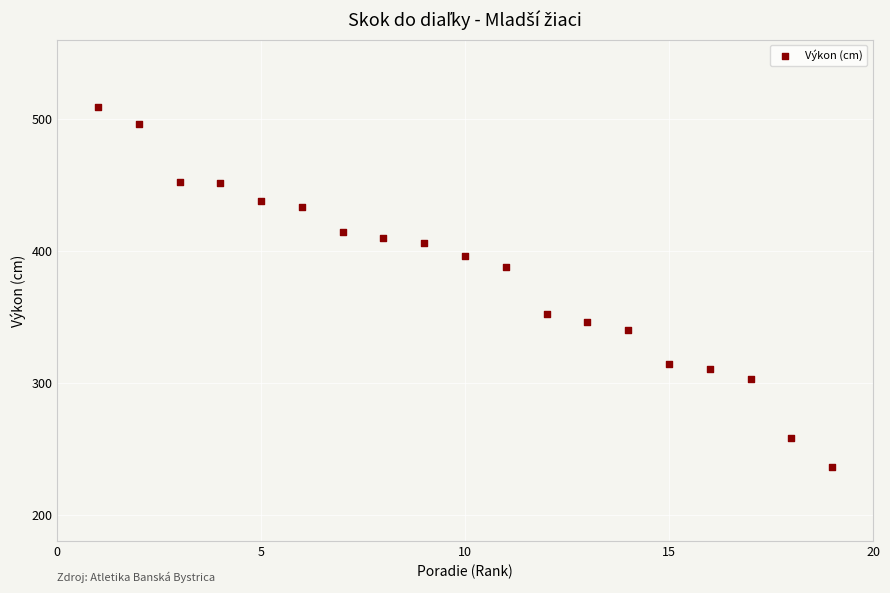

What Y value in the scatter plot is closest to 372?

388